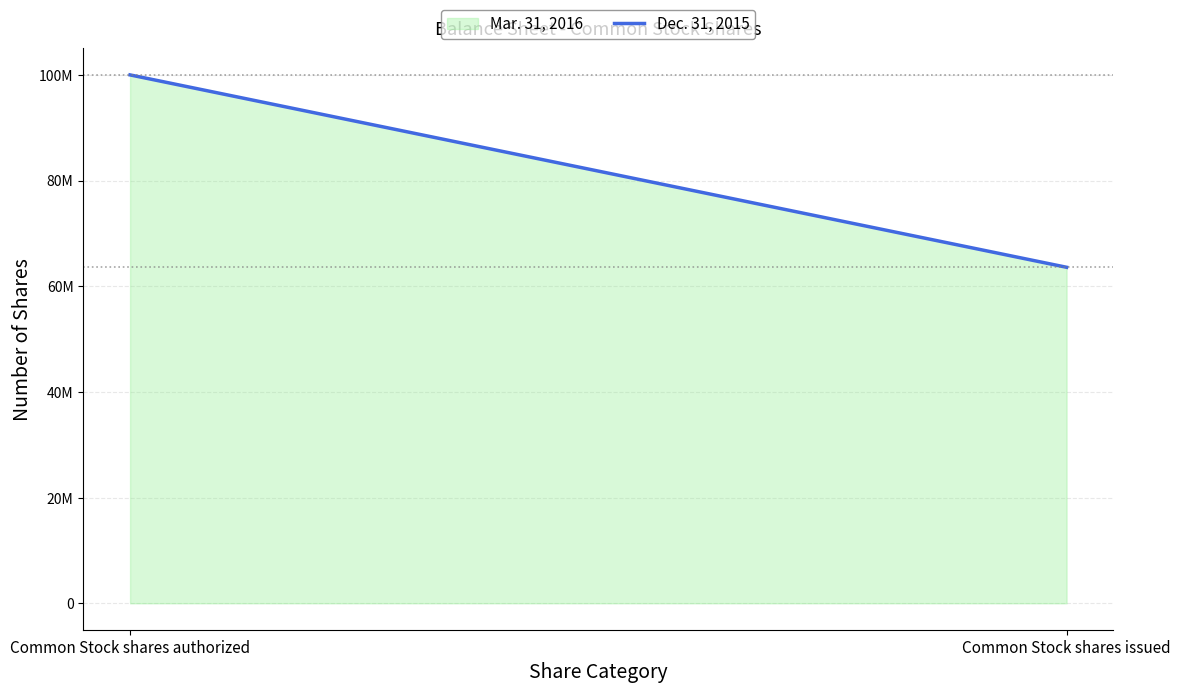

What is the greatest value displayed?

100000000